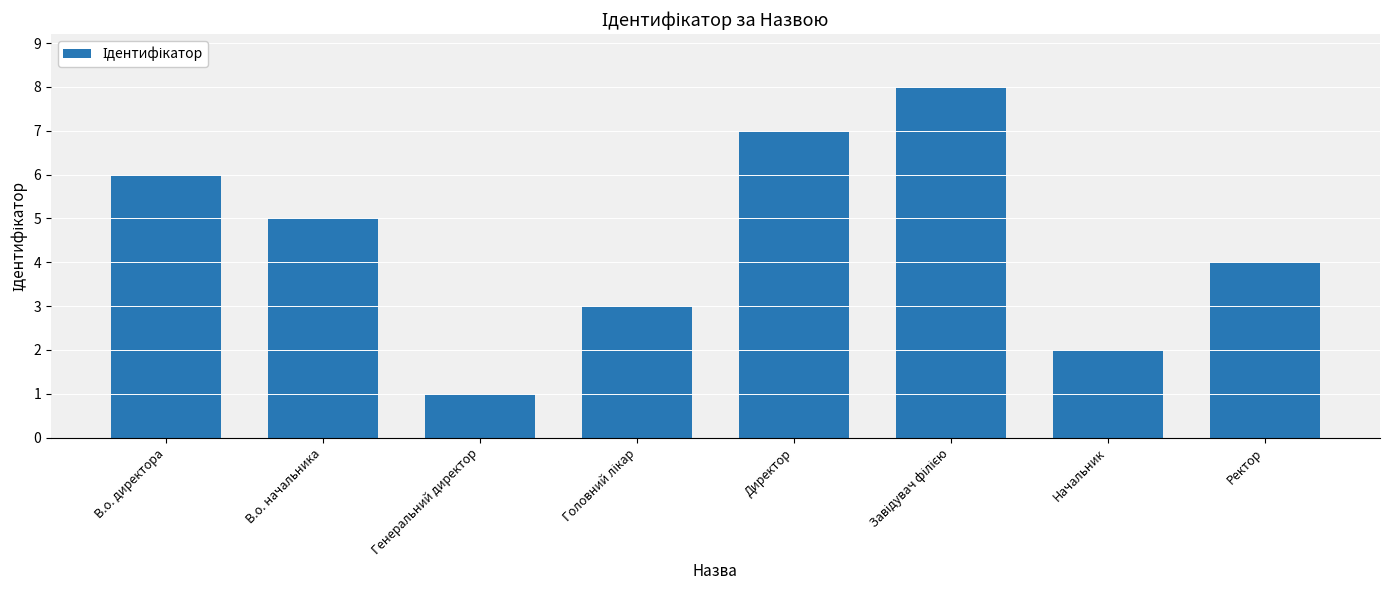

What is the value of the 3rd bar from the left?

1